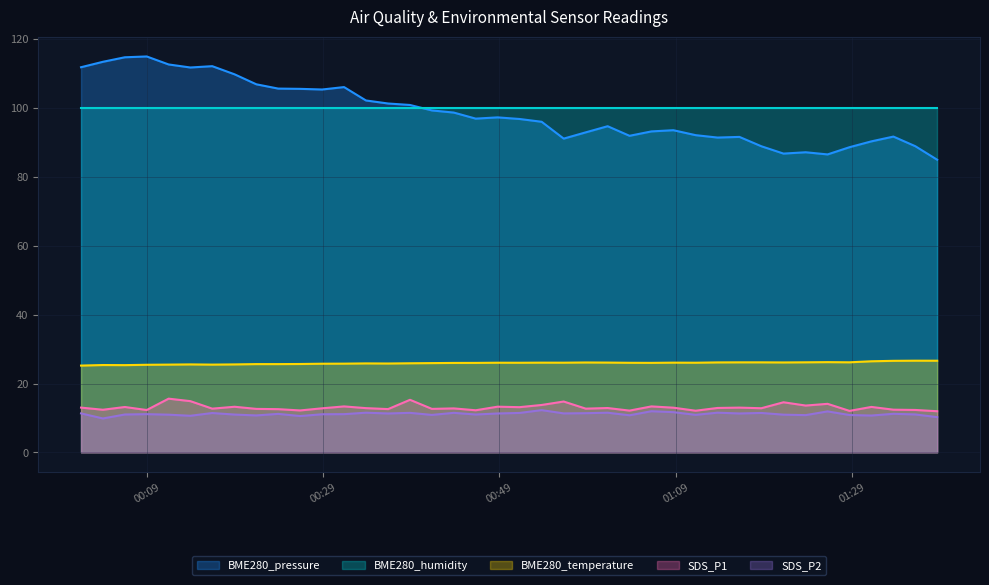

True or false: BME280_pressure and SDS_P1 intersect in this chart.

False